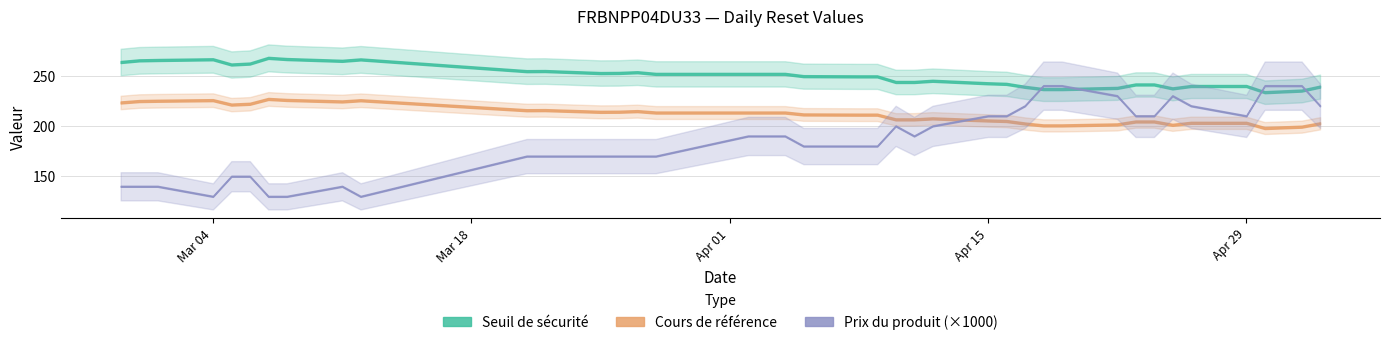

At 2024-04-12, list the series in order from smallest to largest.

Prix du produit, Cours de référence, Seuil de sécurité